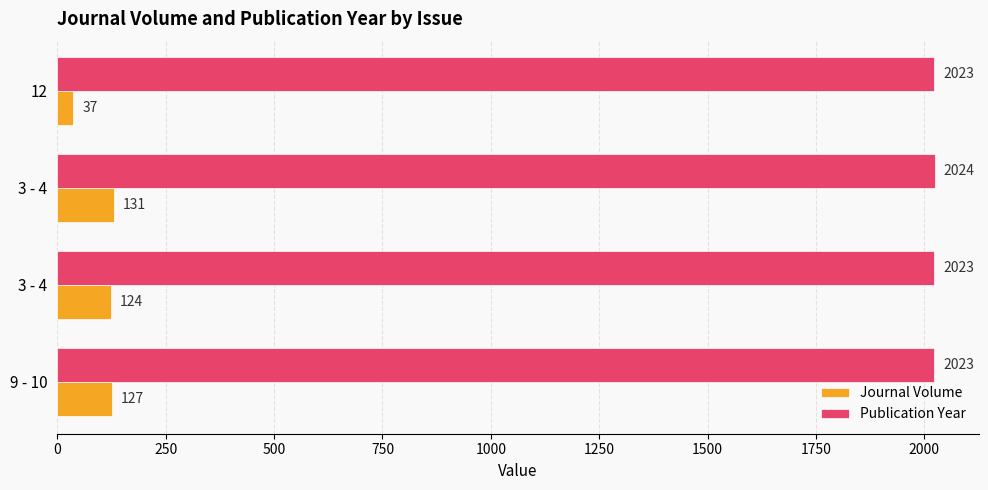

Count the number of data series in this chart.

2